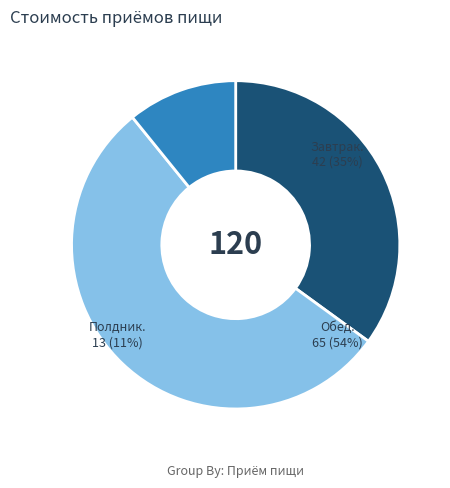

How many slices are in this pie chart?

3